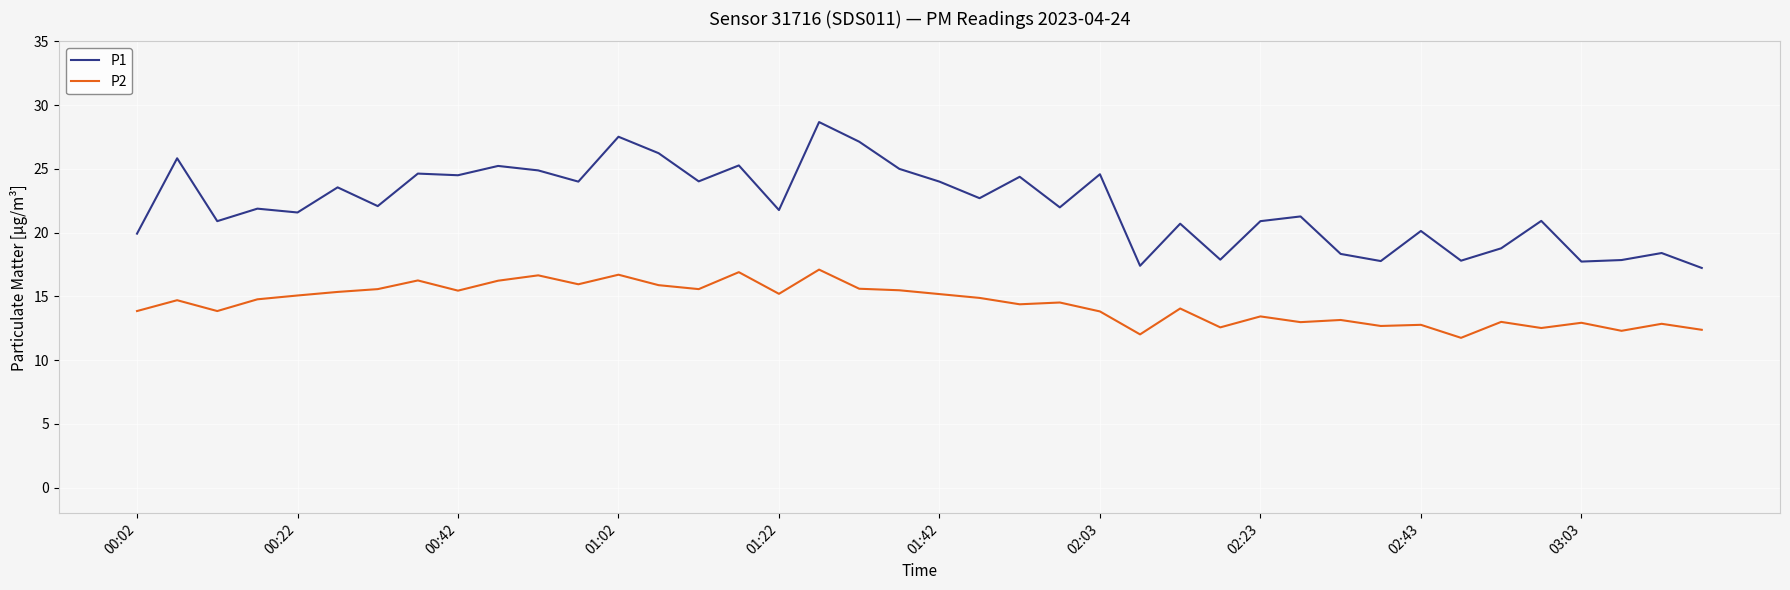

What is the maximum value for P2?

17.1